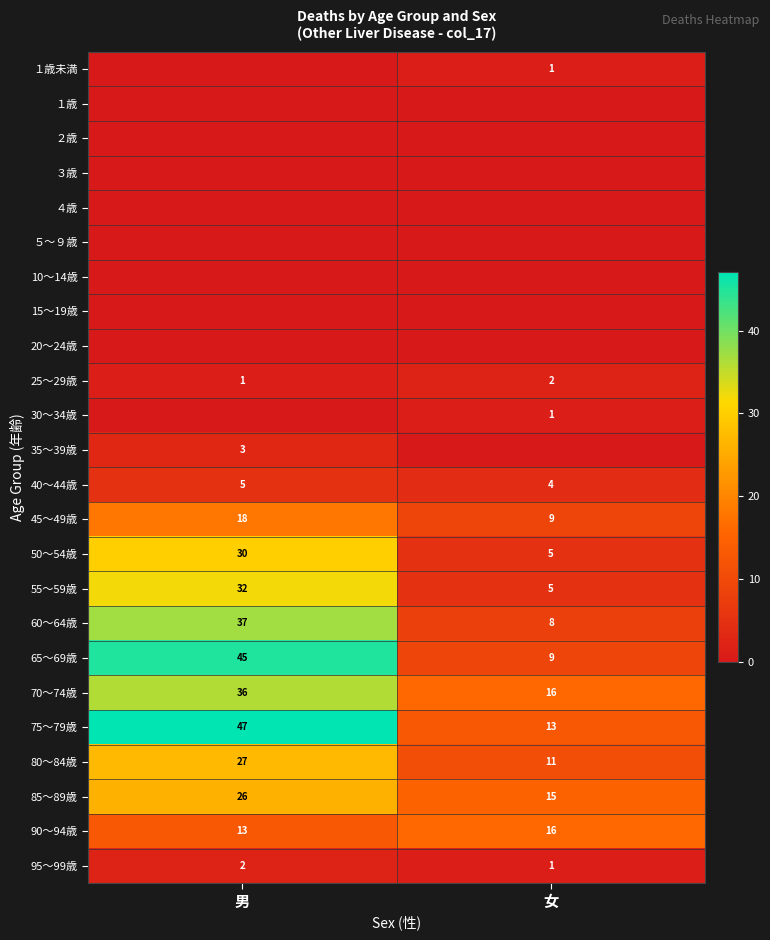

What is the difference between the maximum and minimum values in the 85～89歳 series?

11